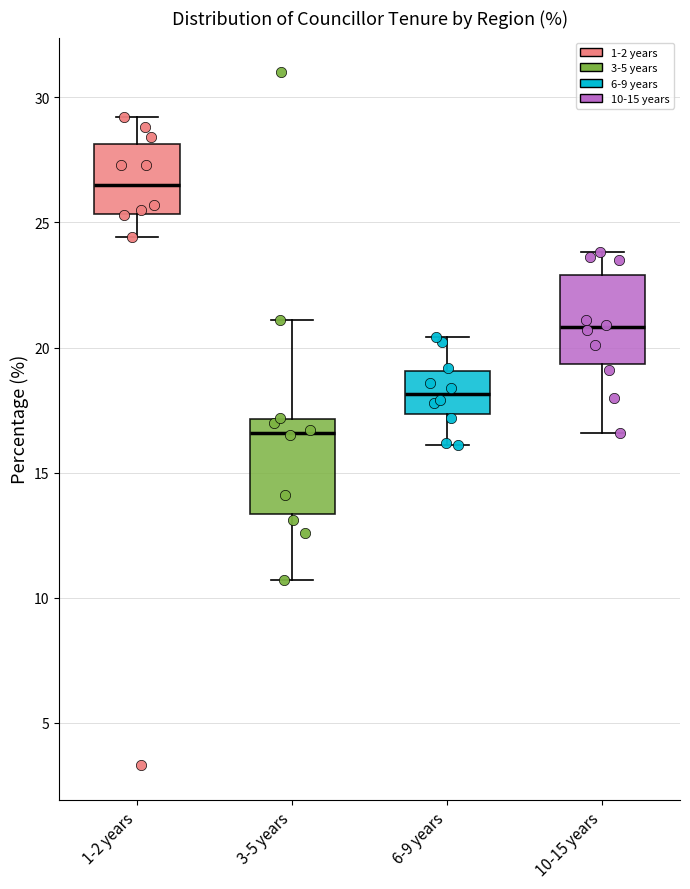

Reading left to right, transcribe this box plot: for each box, give where its median line is, the range the box spans, and where its two whiskers end, as read against the y-axis. The values are not printed on the chart, so give them approximately, as read against the axis.

1-2 years: median 26.5, box 25.5 to 28.0, whiskers 24.5 to 29.0
3-5 years: median 16.5, box 13.5 to 17.0, whiskers 10.5 to 21.0
6-9 years: median 18.0, box 17.5 to 19.0, whiskers 16.0 to 20.5
10-15 years: median 21.0, box 19.5 to 23.0, whiskers 16.5 to 24.0